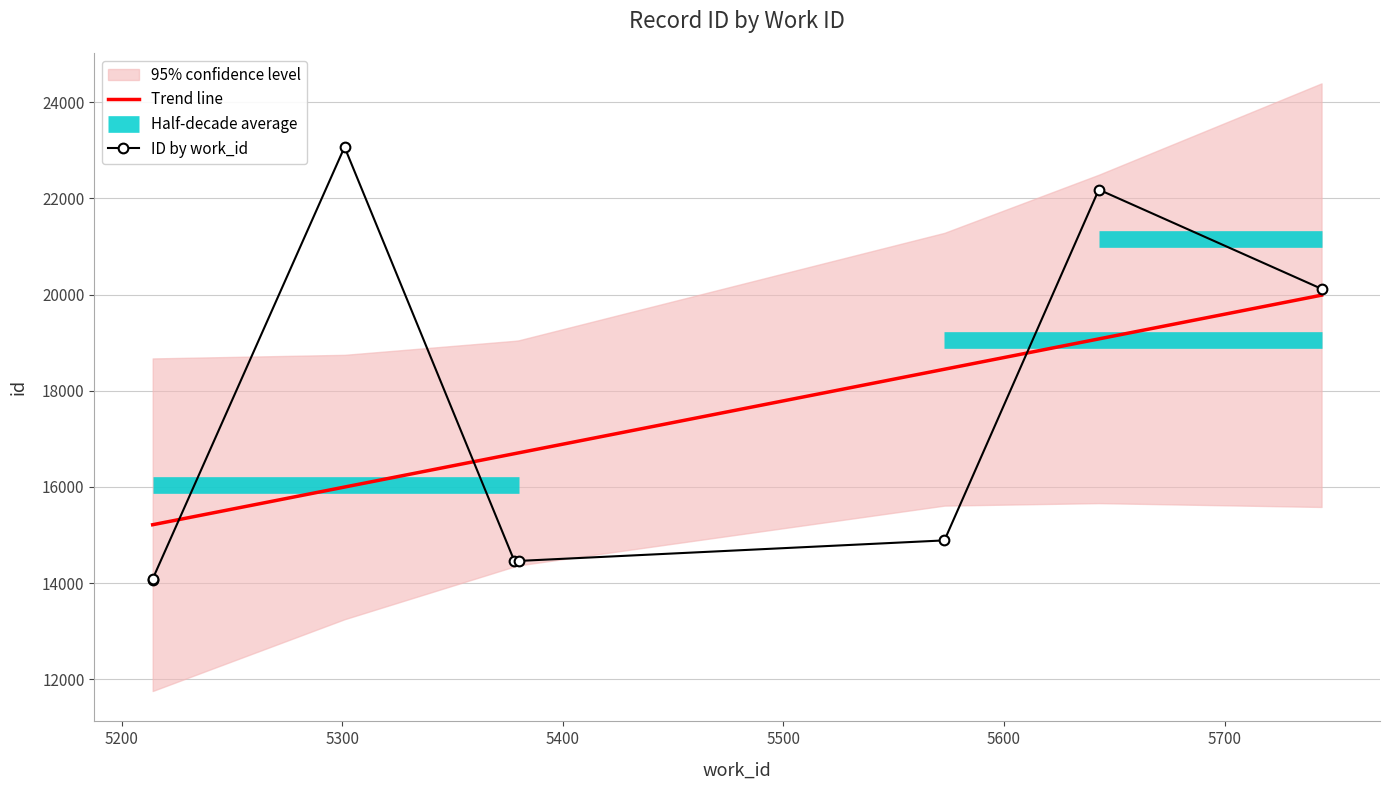

How many lines are shown in the chart?

2